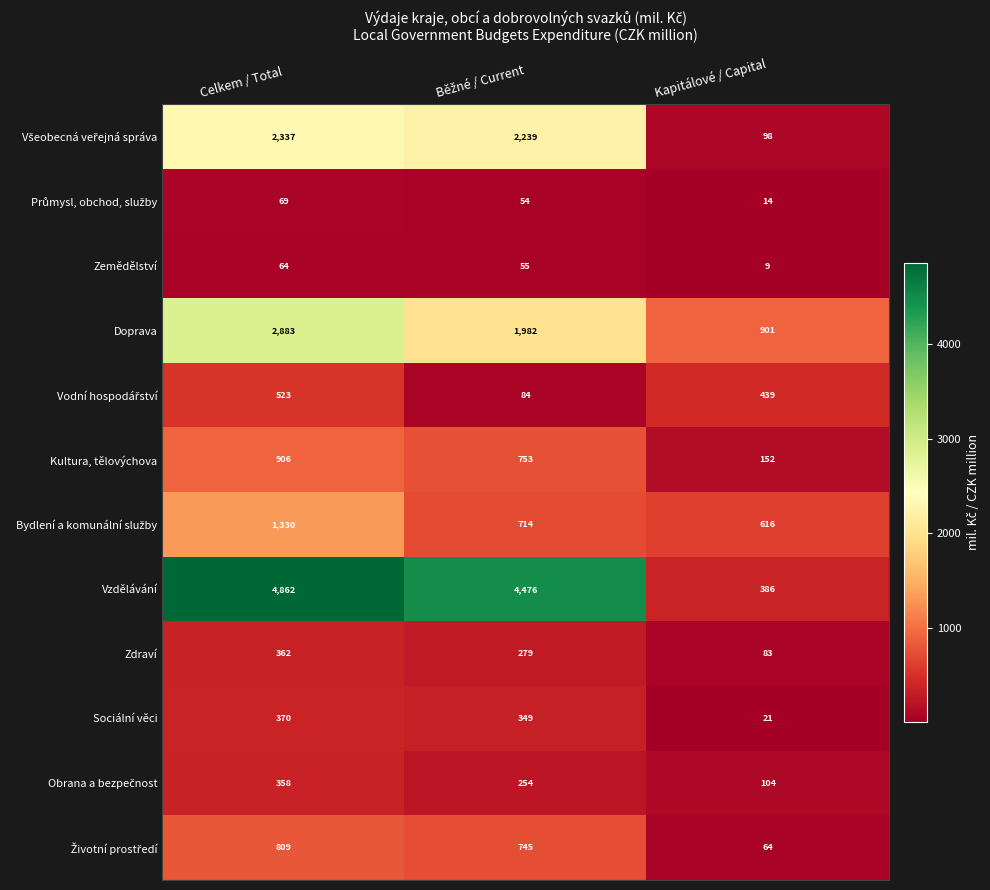

Which series changed the most between Celkem / Total and Kapitálové / Capital?

Vzdělávání